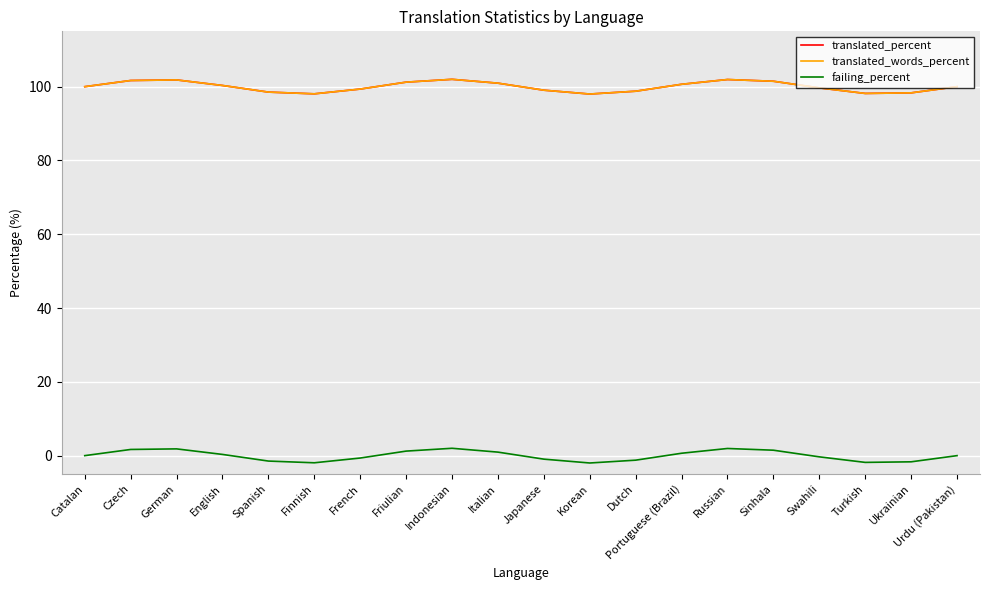

Reading right to left, list all the values displayed in this chart.

translated_percent: 100.0	98.3	98.2	99.7	101.5	101.9	100.6	98.8	98.0	99.0	101.0	102.0	101.2	99.4	98.1	98.5	100.3	101.8	101.7	100.0
translated_words_percent: 100.0	98.3	98.2	99.7	101.5	101.9	100.6	98.8	98.0	99.0	101.0	102.0	101.2	99.4	98.1	98.5	100.3	101.8	101.7	100.0
failing_percent: -0.0	-1.7	-1.8	-0.3	1.5	1.9	0.6	-1.2	-2.0	-1.0	1.0	2.0	1.2	-0.6	-1.9	-1.5	0.3	1.8	1.7	0.0